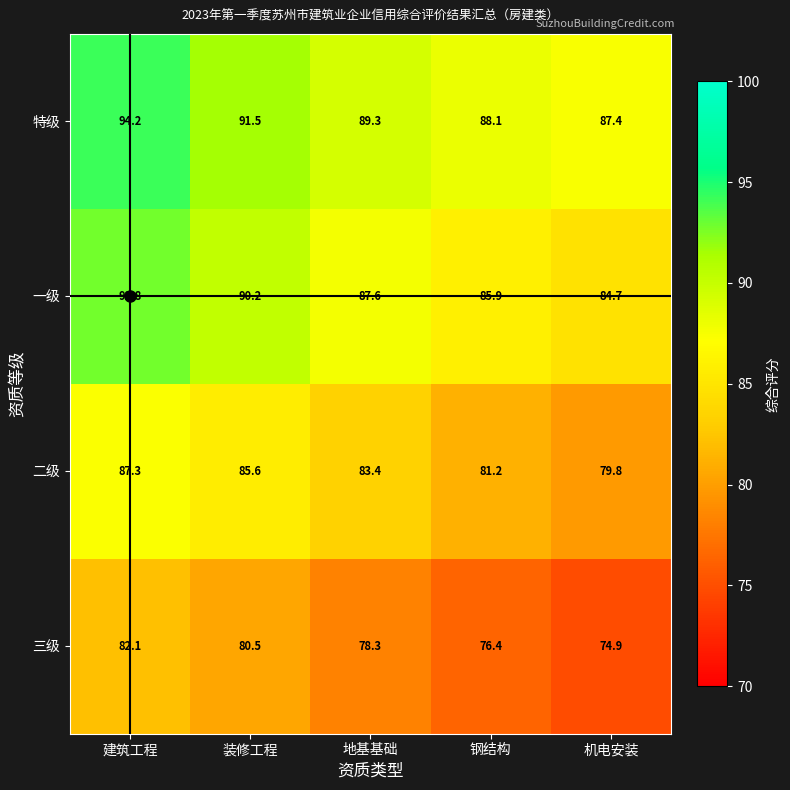

What is the difference between the maximum and minimum values in the 三级 series?

7.2